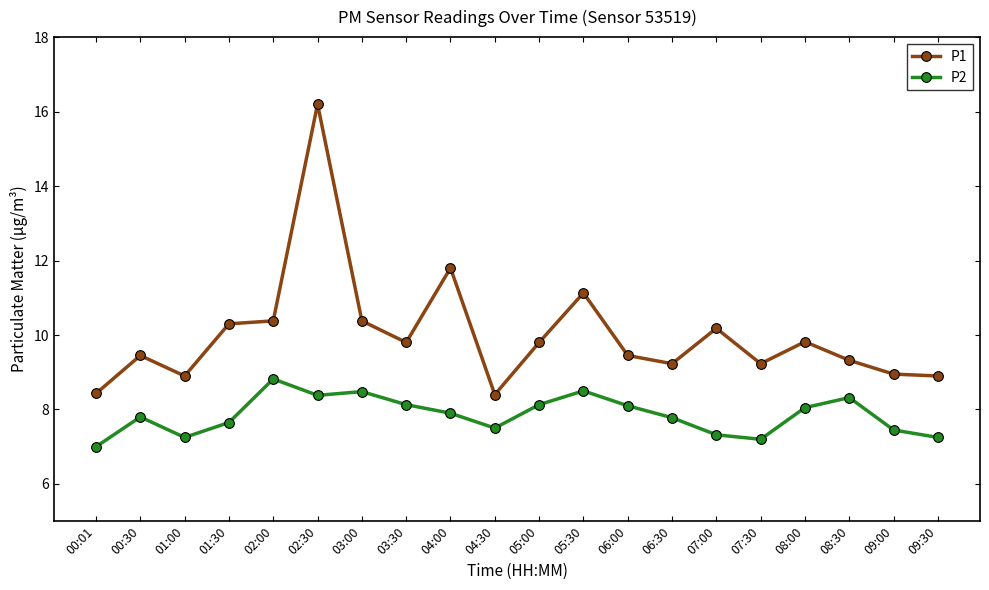

At how many categories does at least one series exceed 14?

1